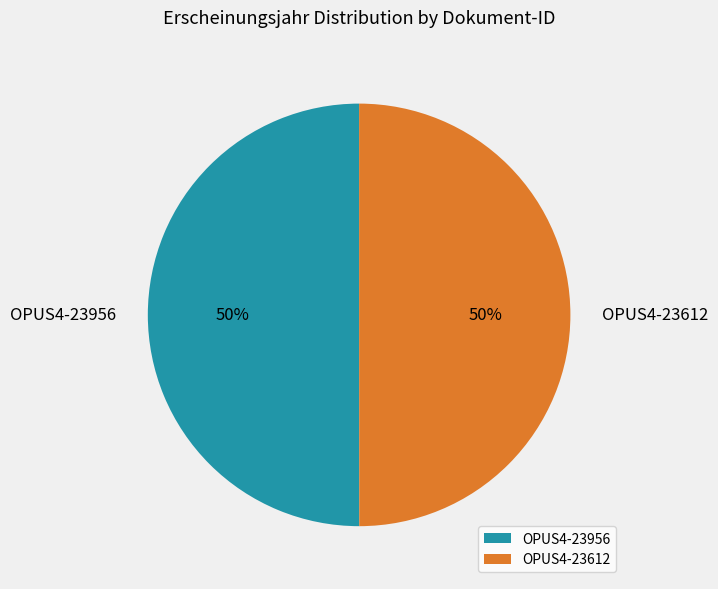

Is it true that OPUS4-23612 is 62% of the pie?

False